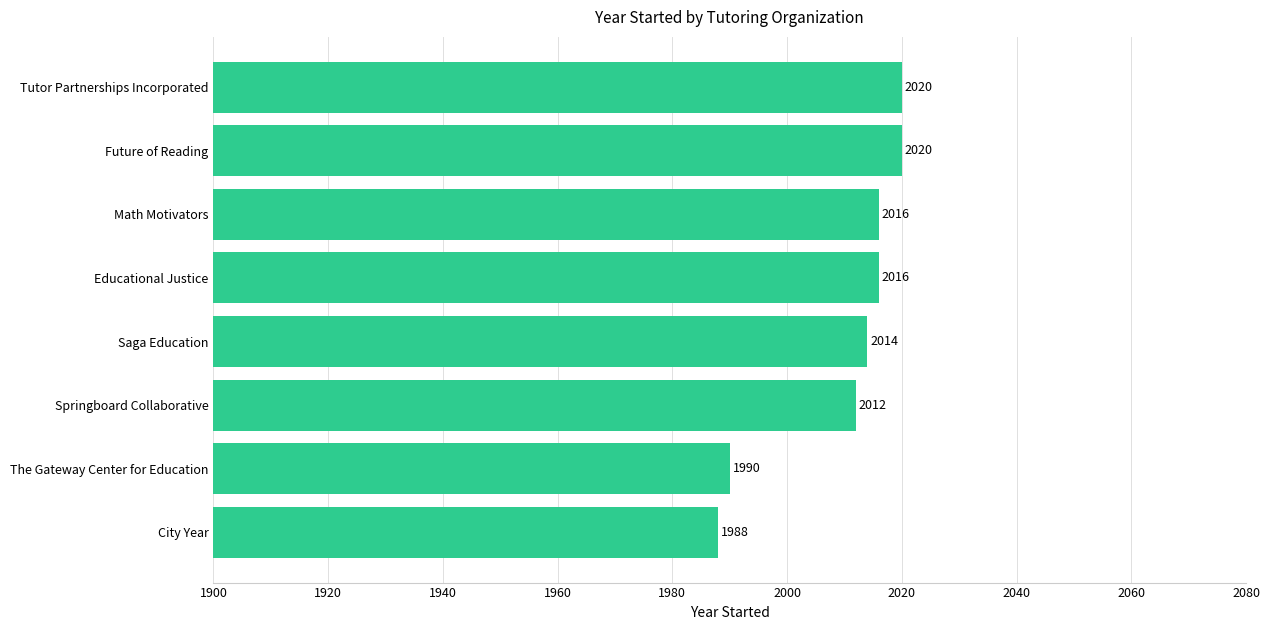

Count the number of categories in the chart.

8